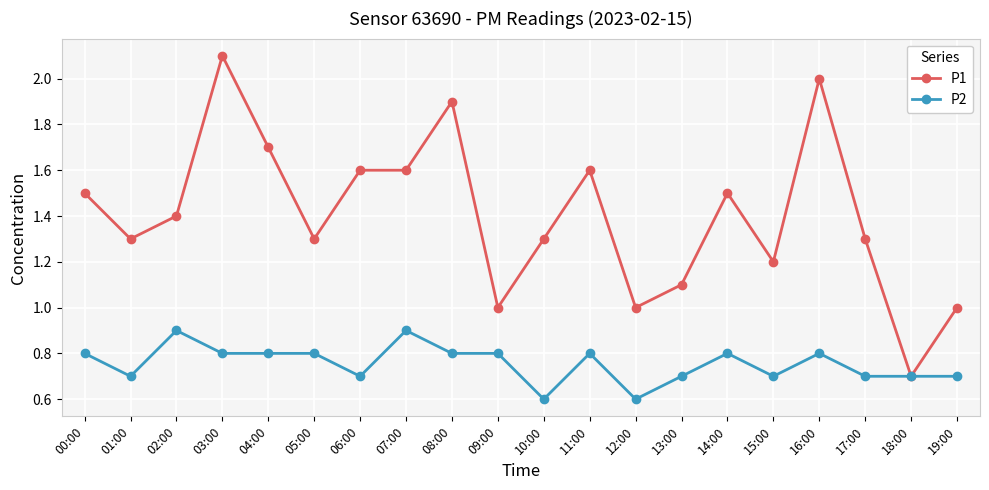

Is it true that P1 equals 2.1 at 03:00?

True